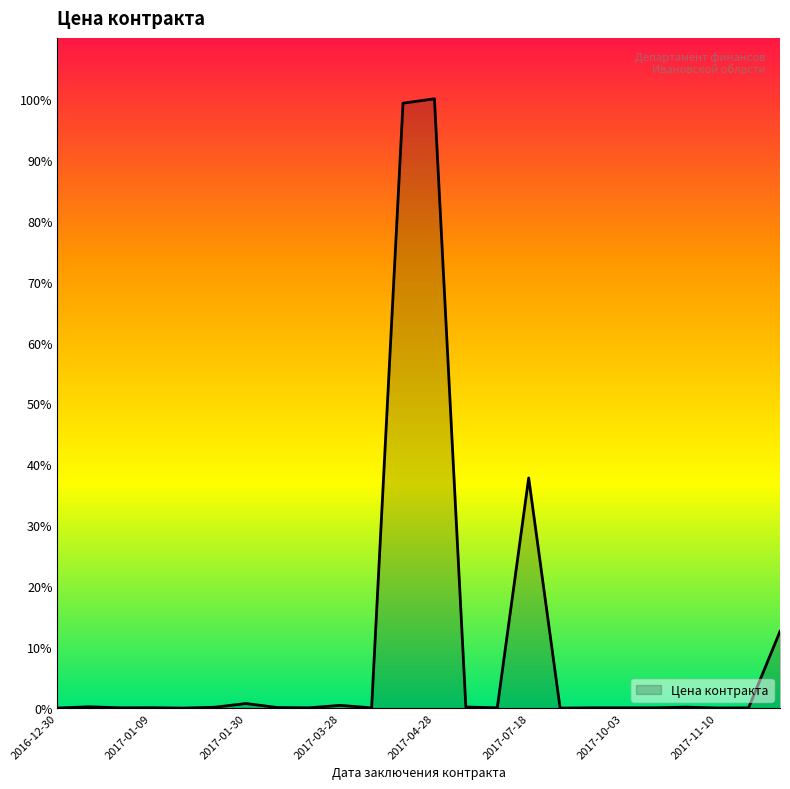

Which label corresponds to the largest value in the chart?

2017-04-28